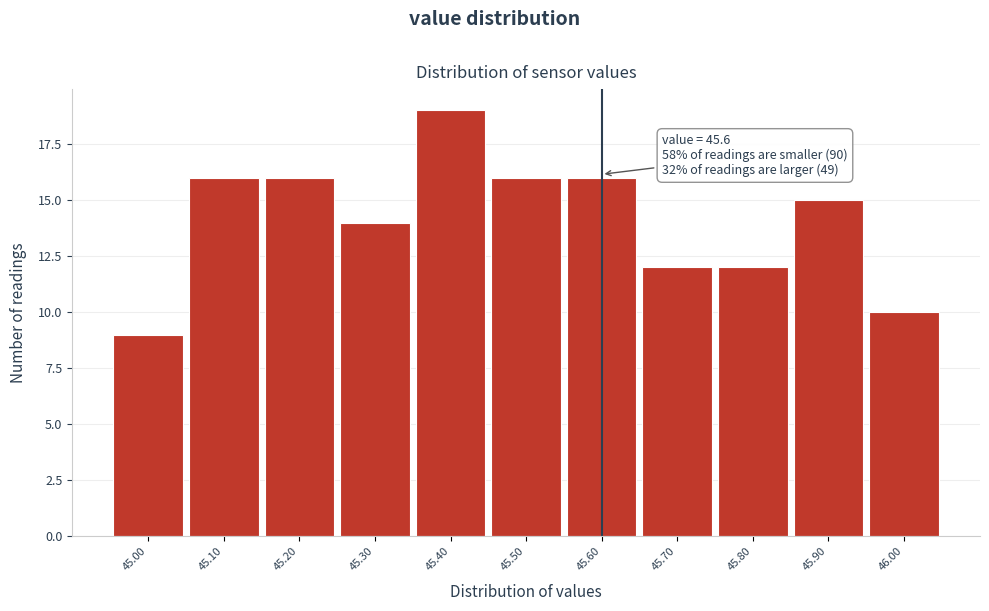

Over which range of the x-axis is the bar tallest?

45.35 to 45.45